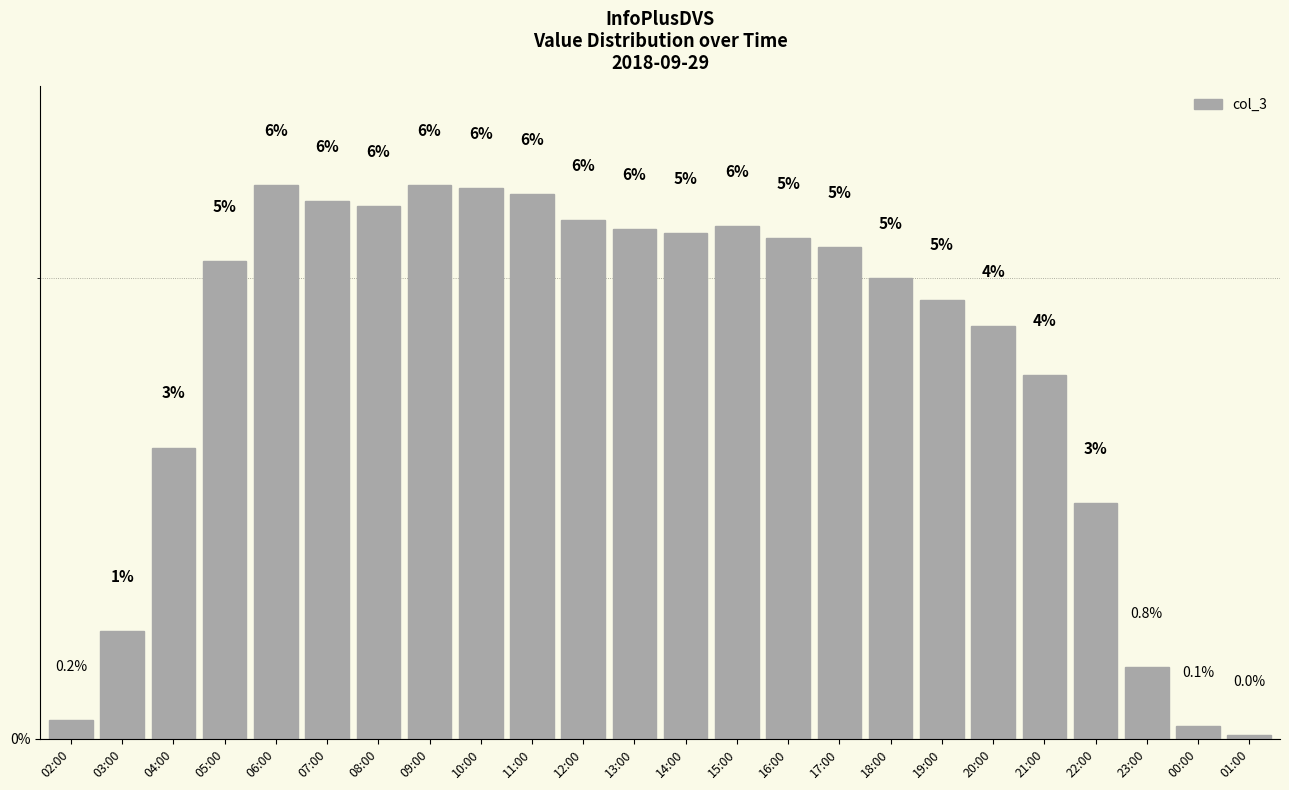

At which label is the value closest to 3?

04:00